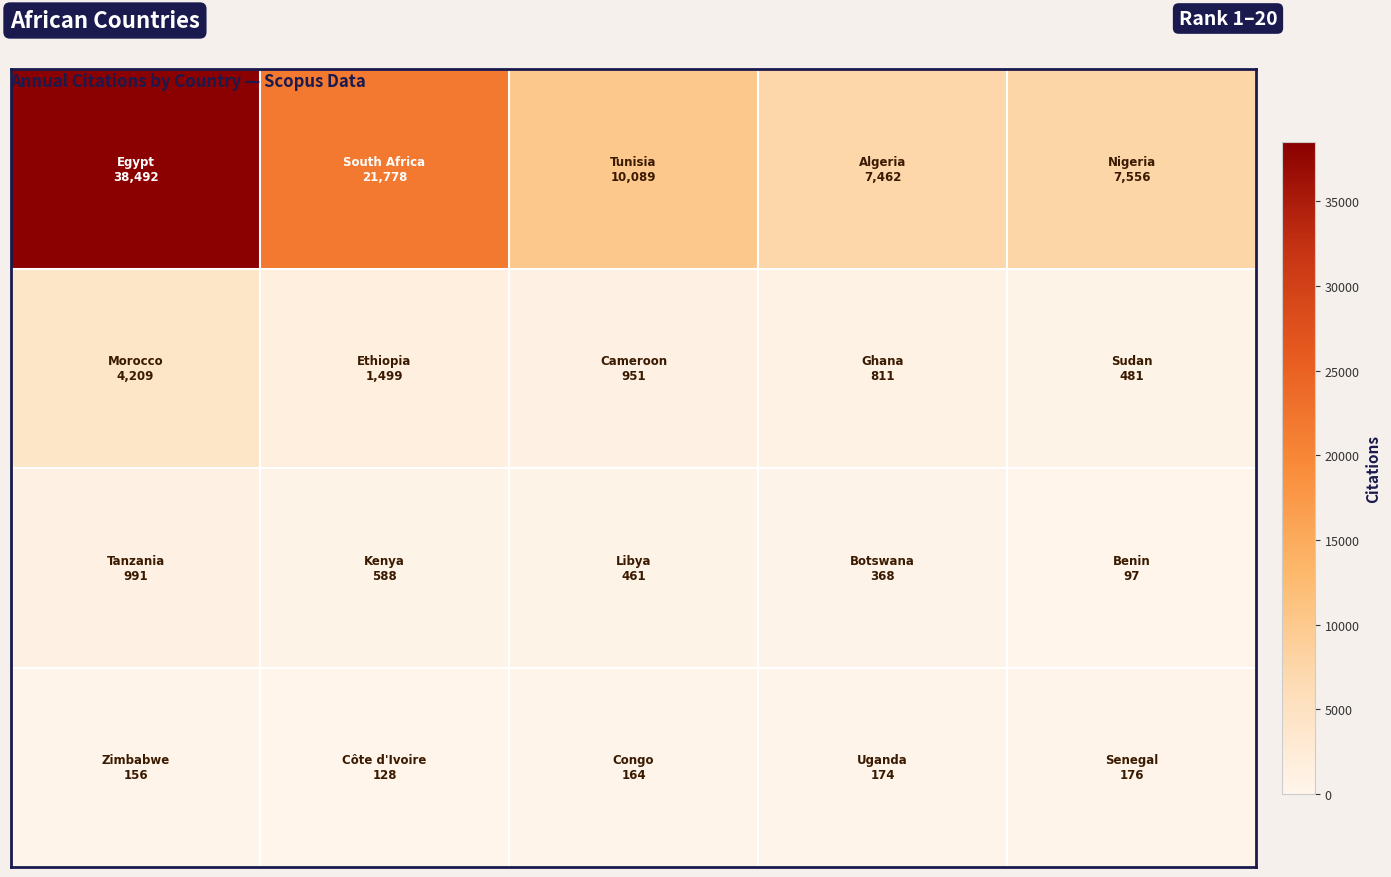

What is the greatest value displayed?

38492